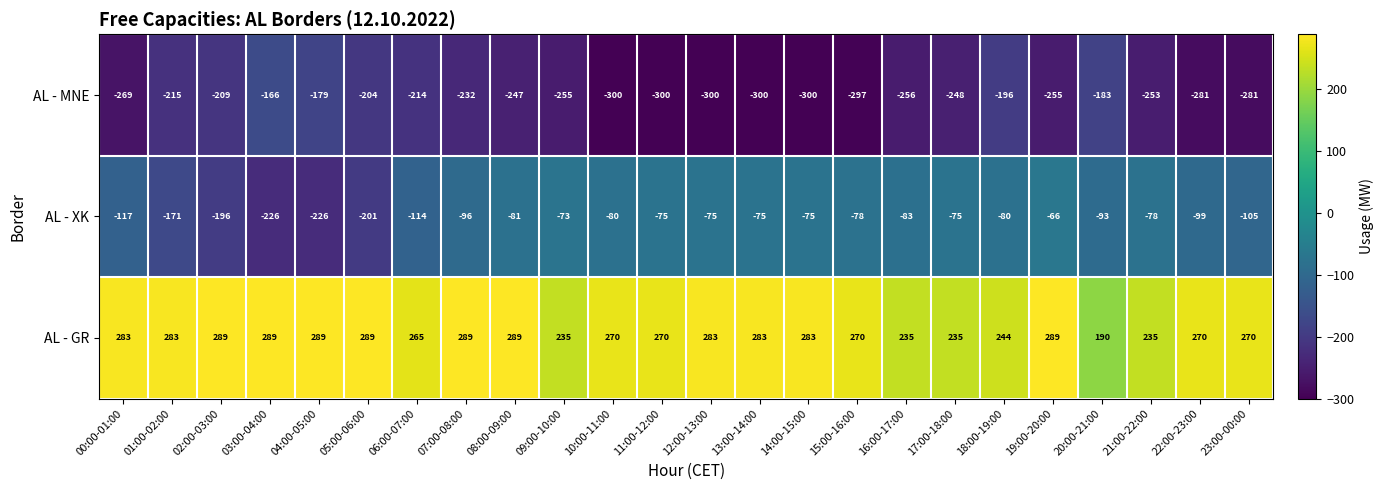

Rank the series by their maximum value, from lowest to highest.

AL - MNE, AL - XK, AL - GR